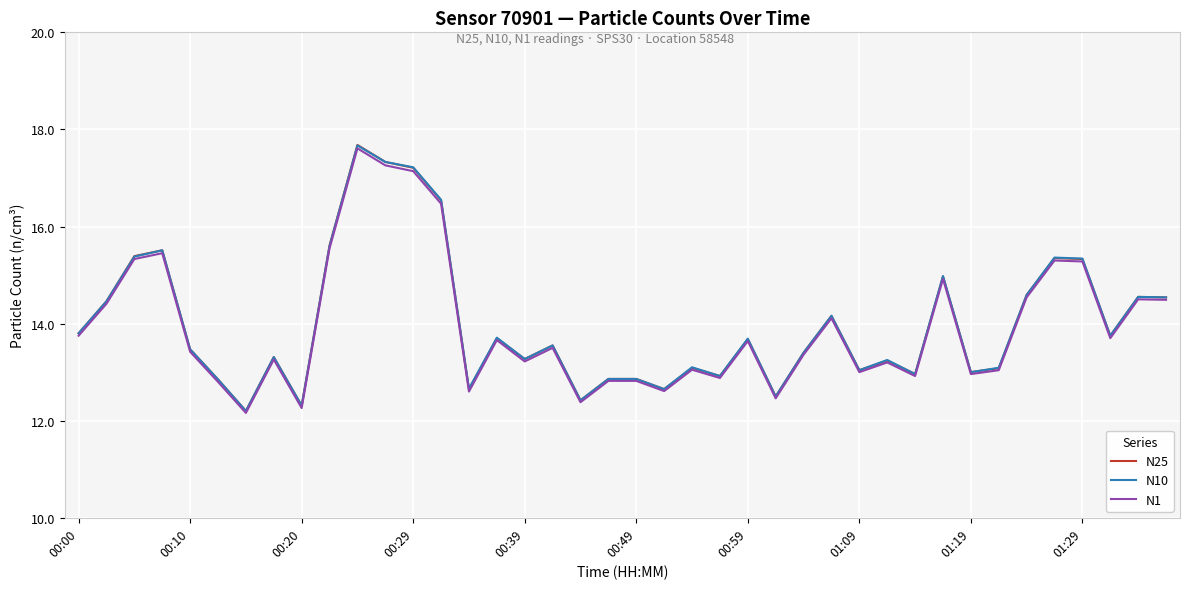

What is the minimum value shown in the chart?

12.2